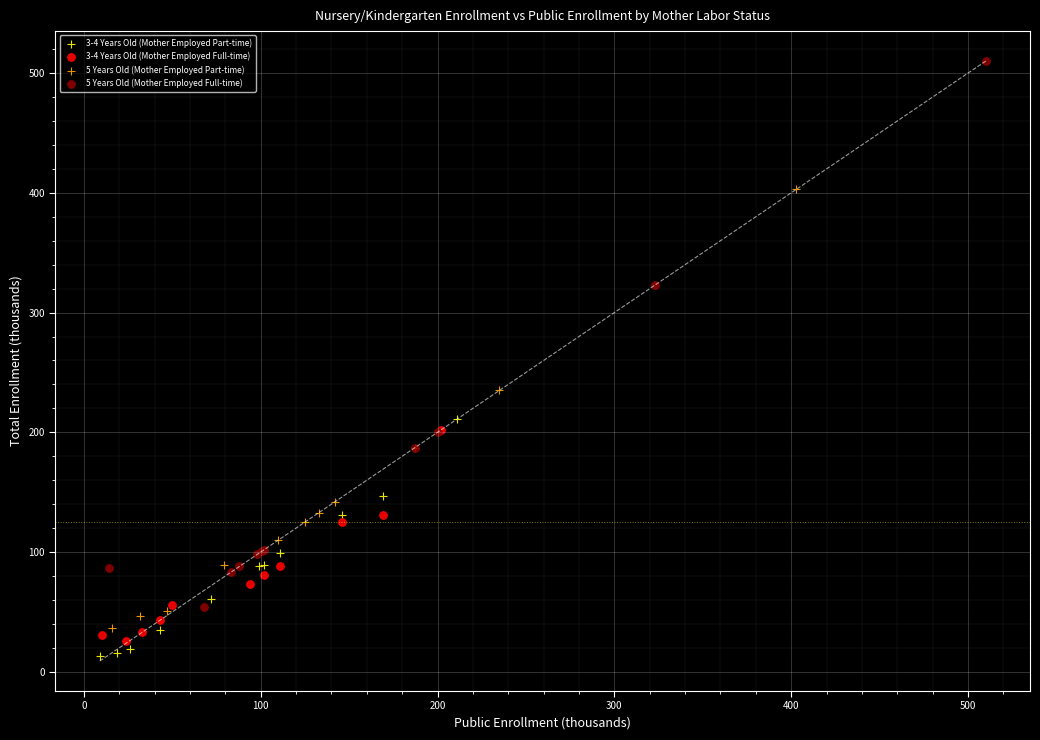

Which series has the largest Y range (max minus min)?

5 Years Old (Mother Employed Full-time)